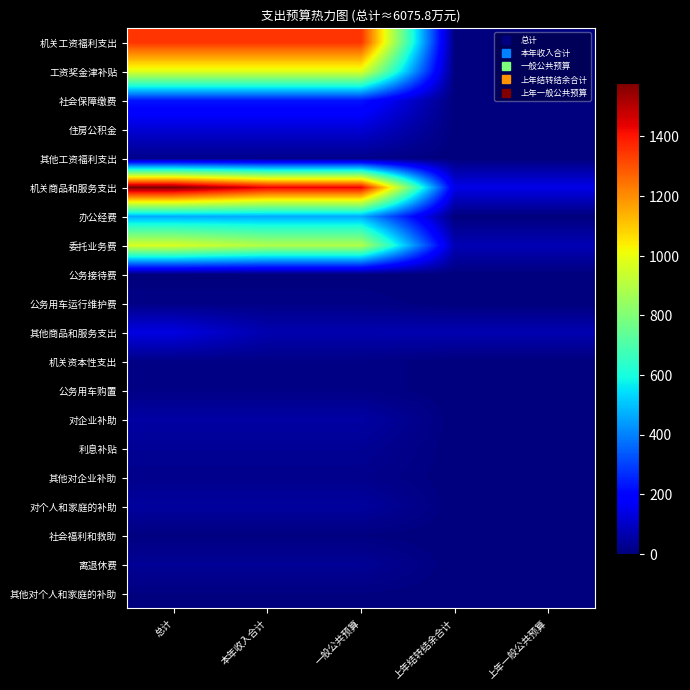

What is the difference between the highest and lowest values at 总计?

1580.1